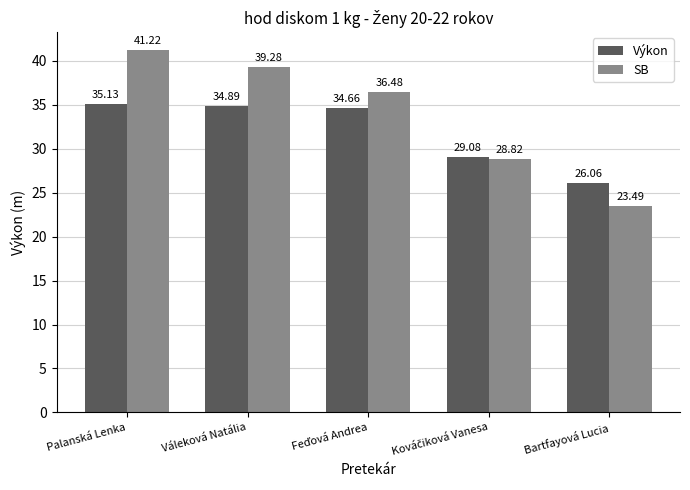

What is the difference between the highest and lowest values at Palanská Lenka?

6.1